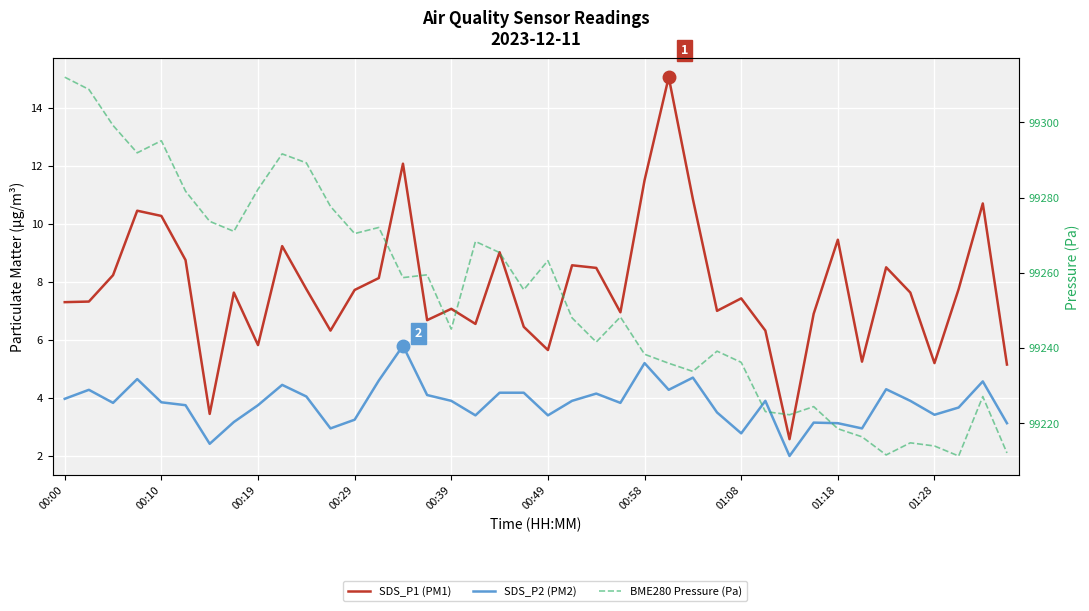

What is the greatest value displayed?

99312.0